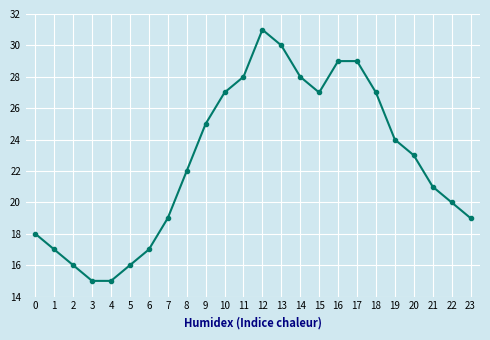

Reading left to right, what are all the values shown in this chart?

0=18	1=17	2=16	3=15	4=15	5=16	6=17	7=19	8=22	9=25	10=27	11=28	12=31	13=30	14=28	15=27	16=29	17=29	18=27	19=24	20=23	21=21	22=20	23=19